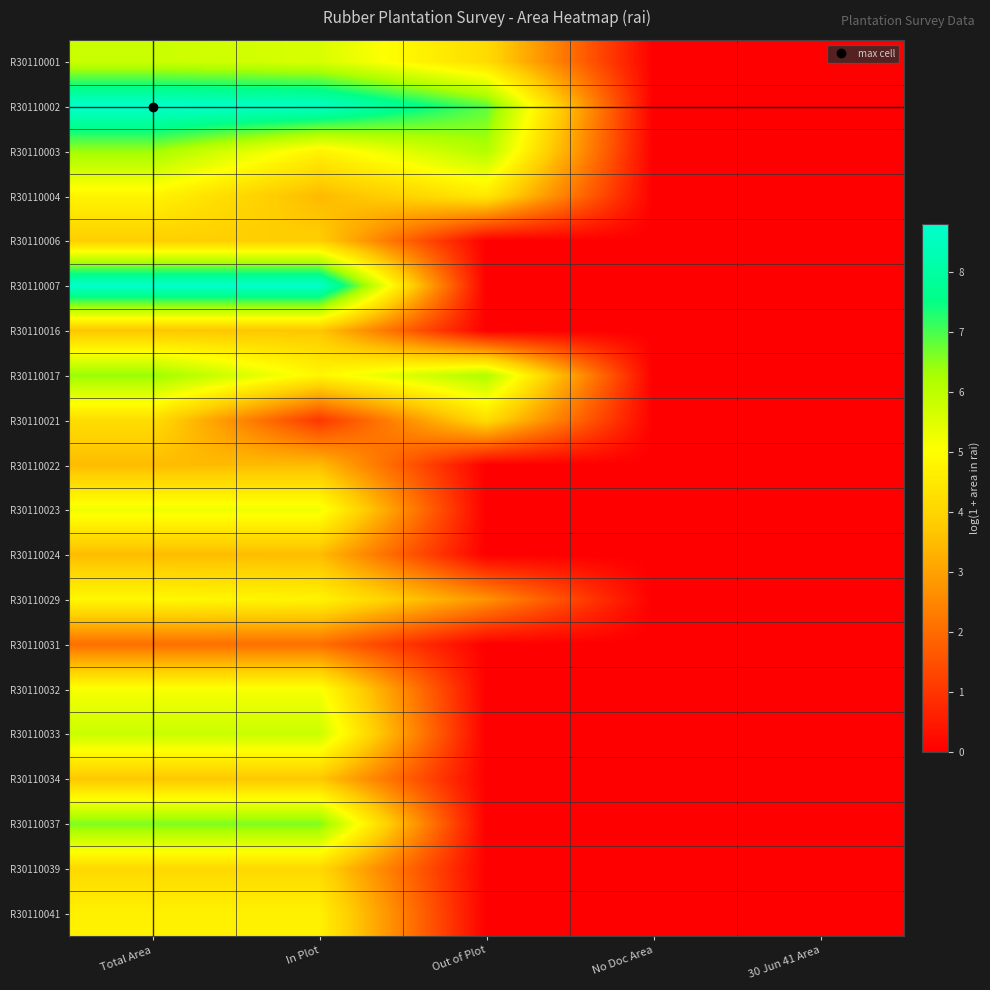

Rank the series by their maximum value, from lowest to highest.

R30110031, R30110022, R30110024, R30110016, R30110034, R30110006, R30110039, R30110021, R30110041, R30110004, R30110029, R30110032, R30110023, R30110001, R30110033, R30110003, R30110017, R30110037, R30110007, R30110002